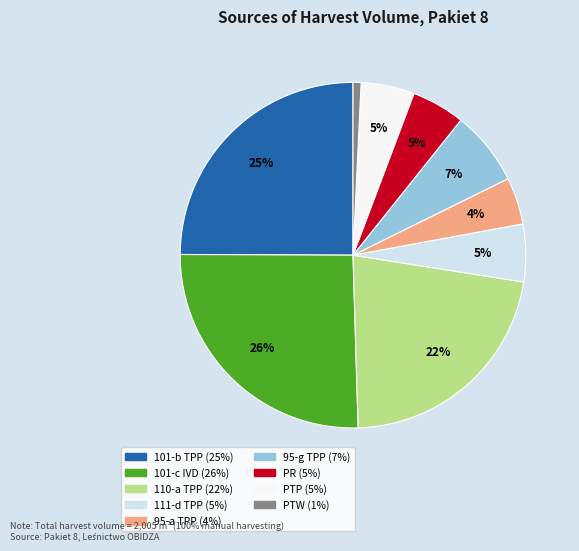

To the nearest percent, what is the difference between the largest and smallest slice percentages?

25%